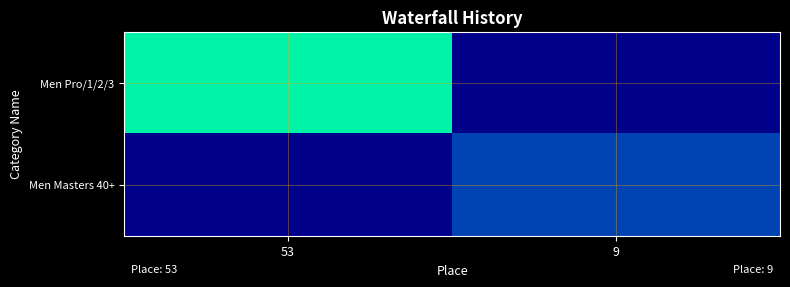

Which series has the largest total across all categories?

Men Pro/1/2/3